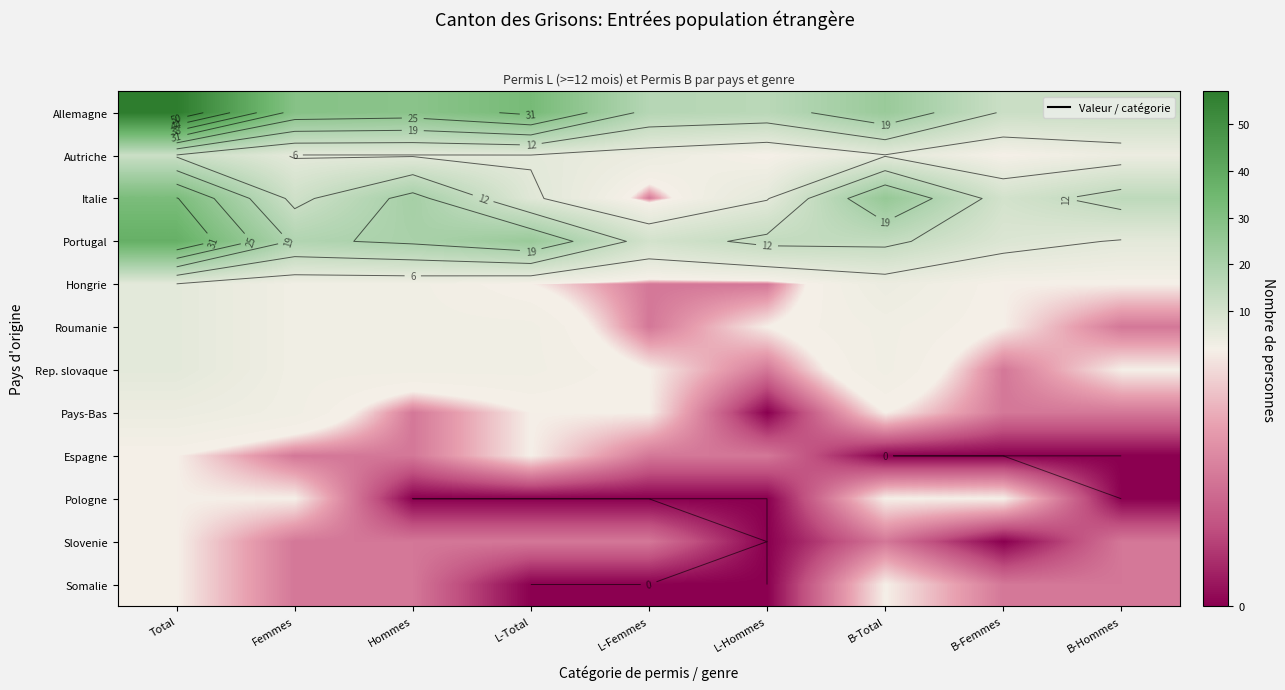

What is the spread (max minus min) of values at Femmes?

28